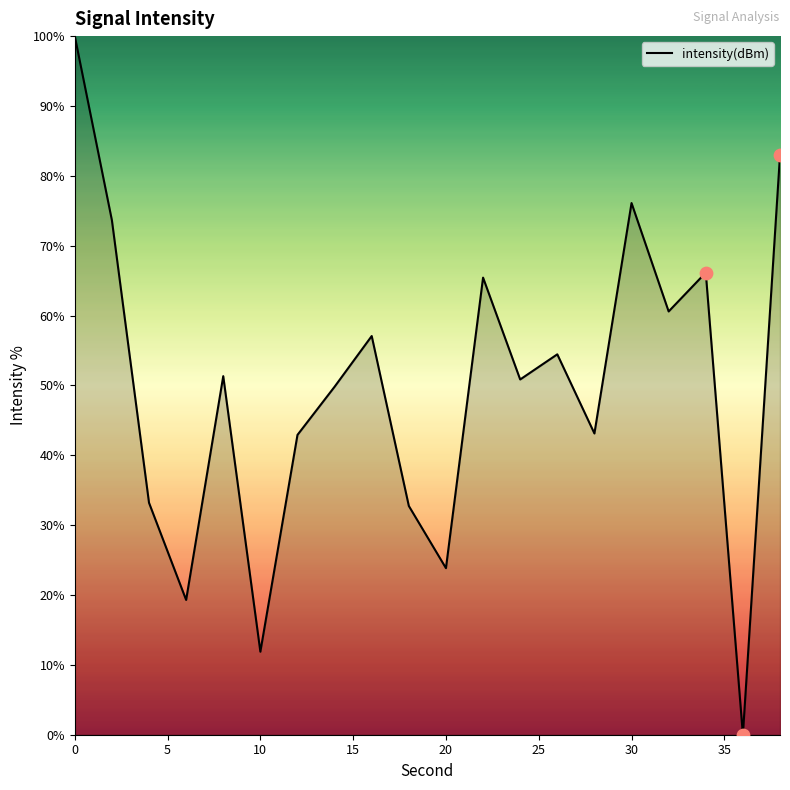

What is the difference between the maximum and minimum values?

100.0